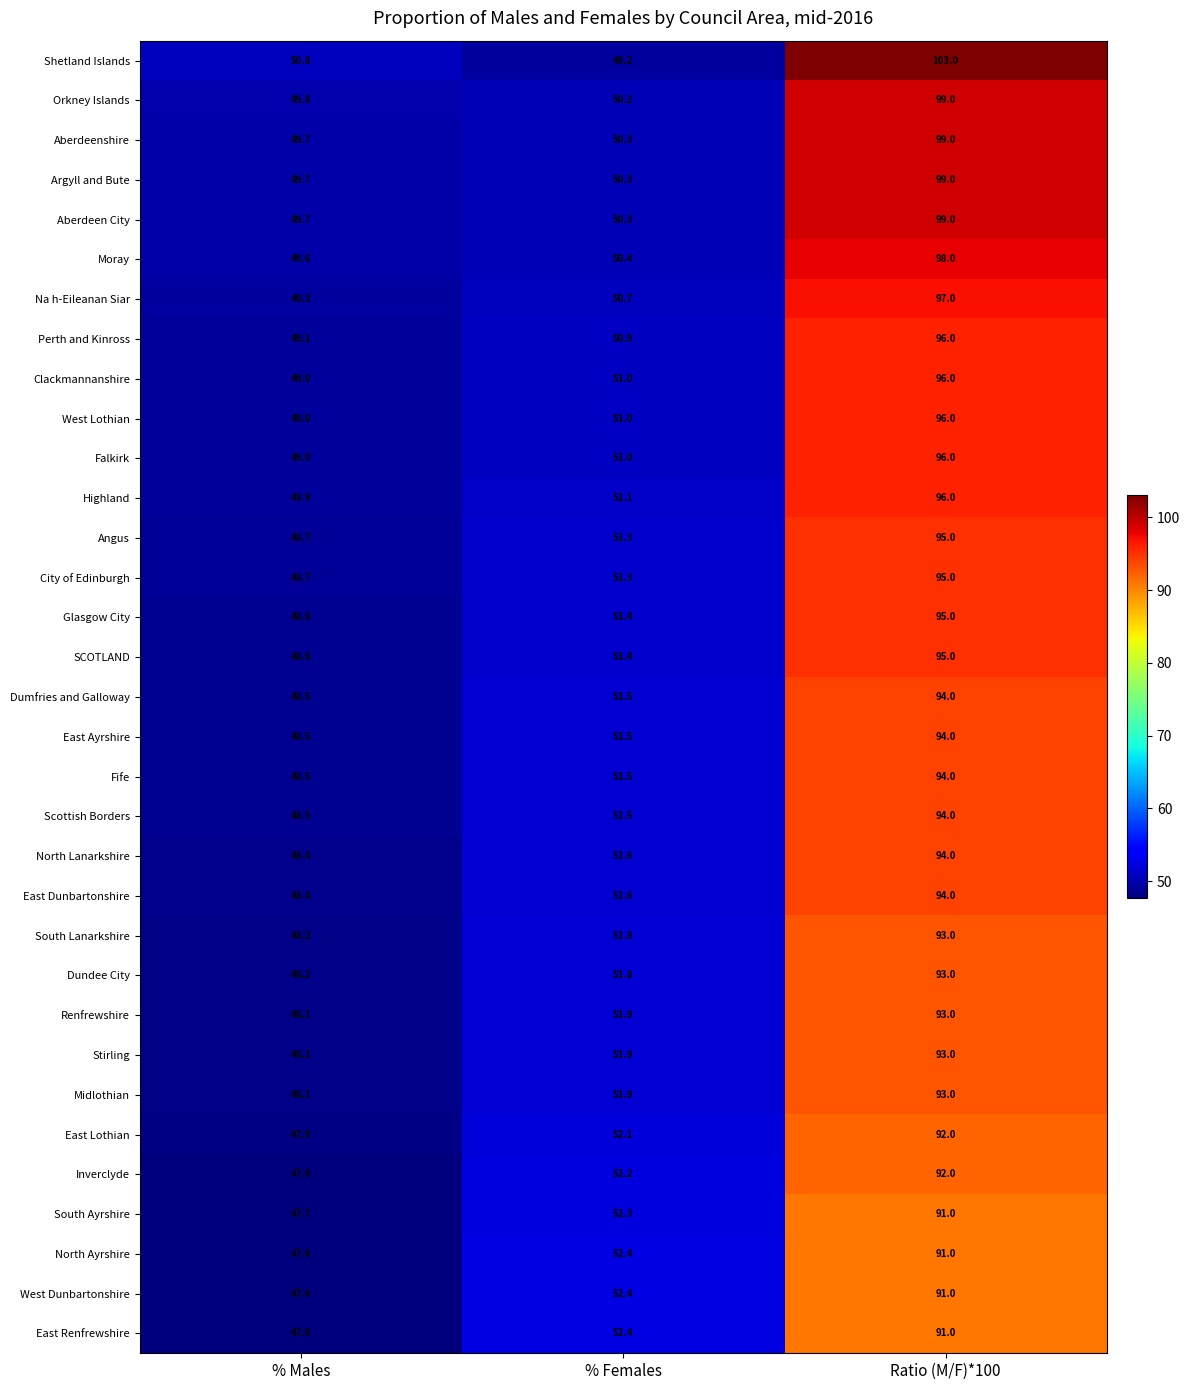

How many data points does each series have?

3